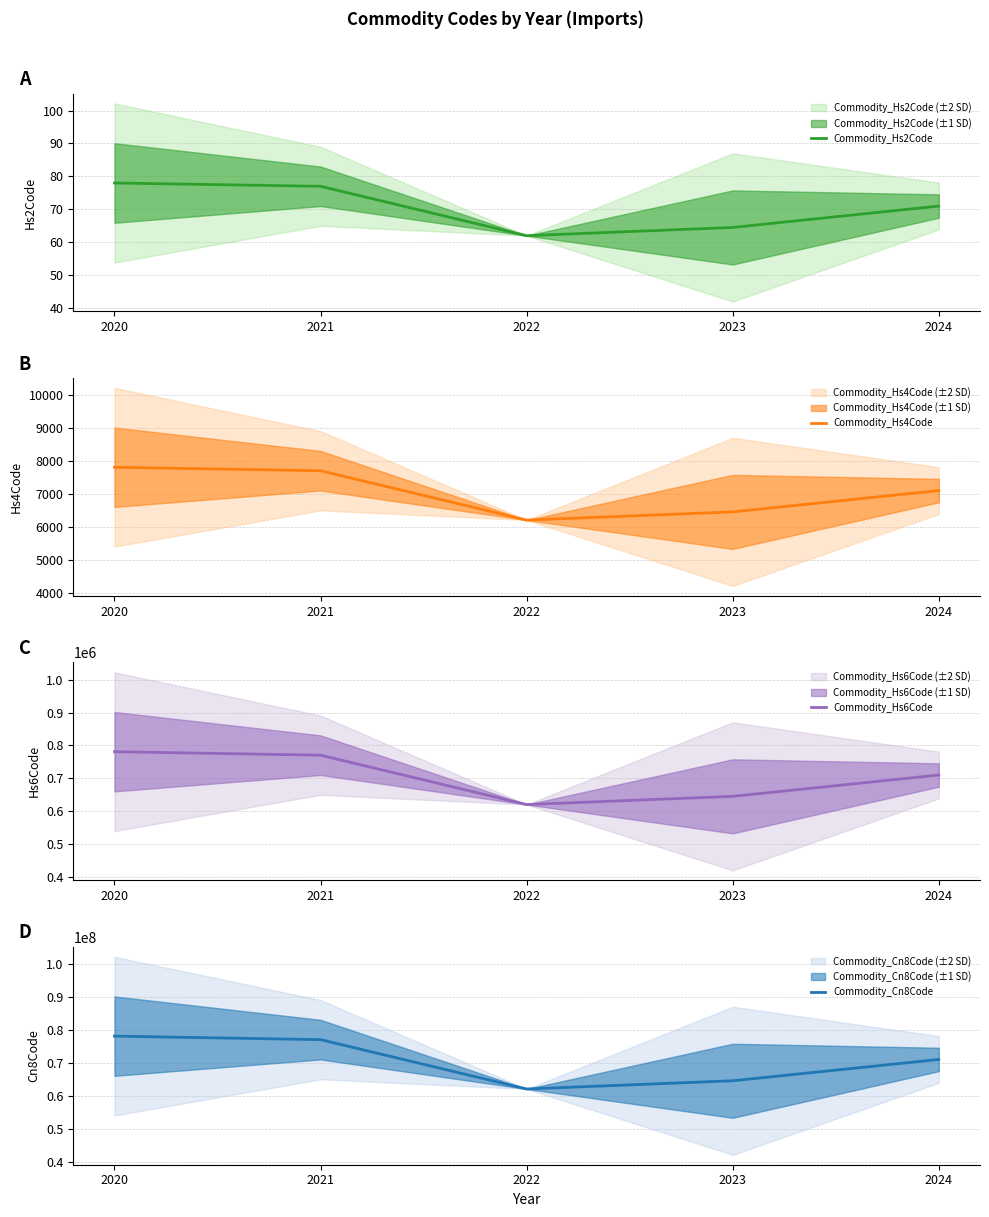

What is the value of the Commodity_Hs4Code point at the 5th from the left?

7103.0